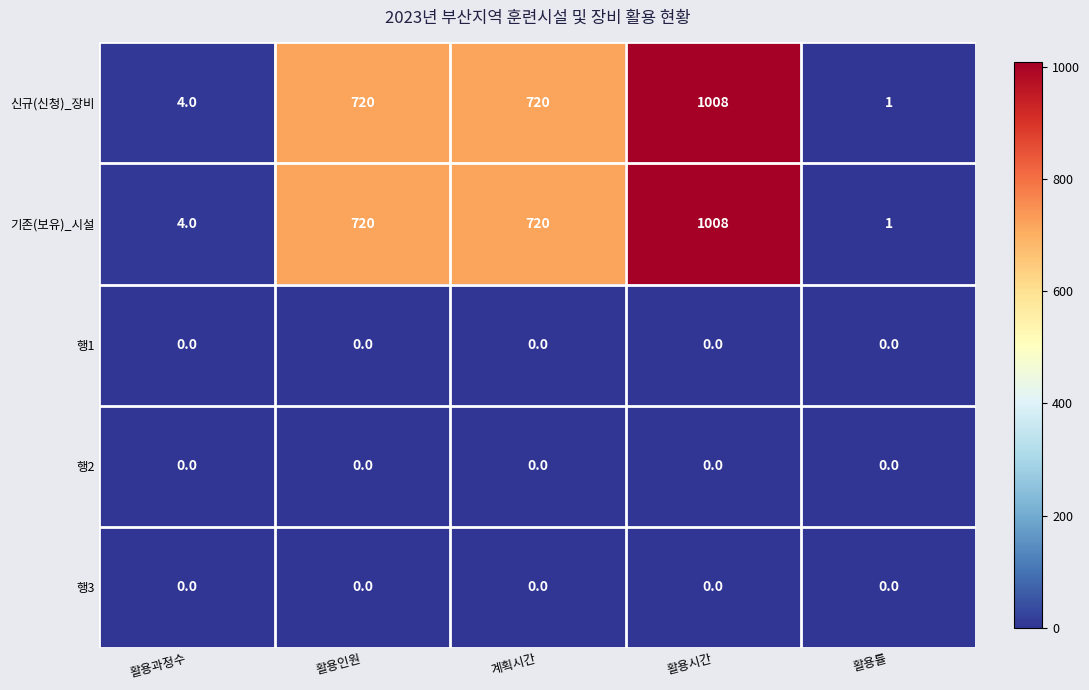

At which category is the sum across all series the highest?

활용시간